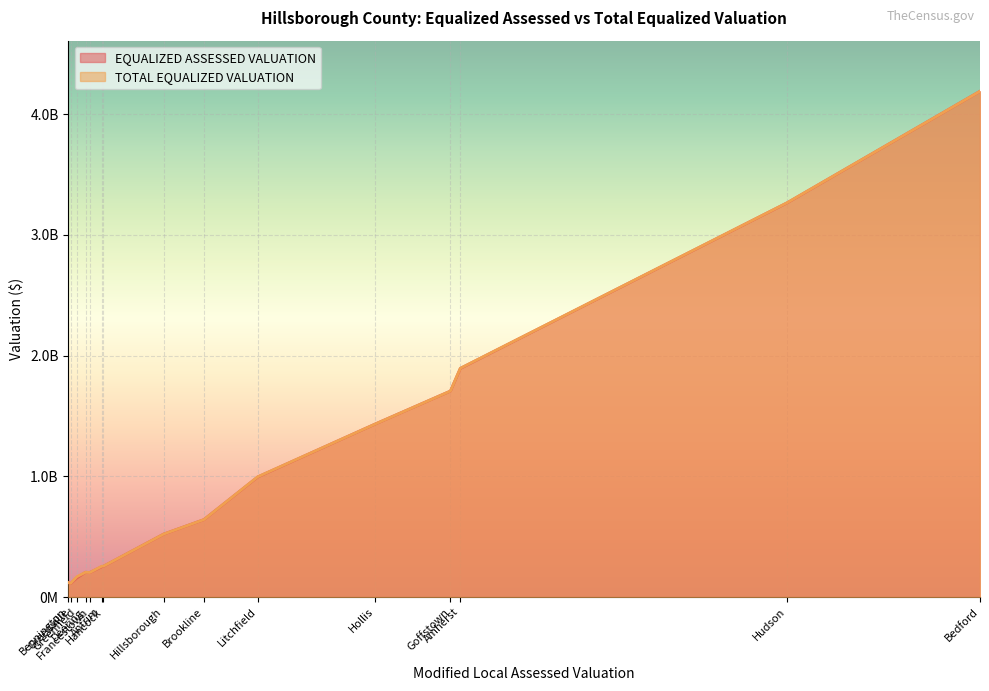

What is the average value of the EQUALIZED ASSESSED VALUATION series?

1063798152